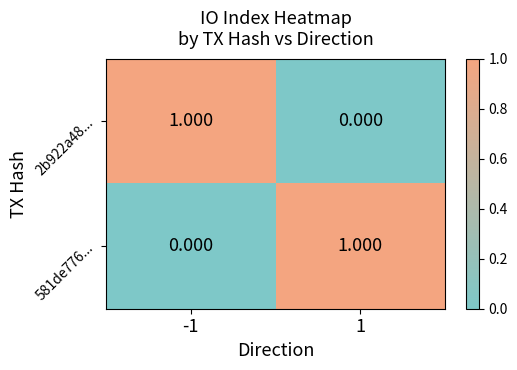

Is the value of 581de776... at 1 greater than the value of 2b922a48... at 1?

Yes